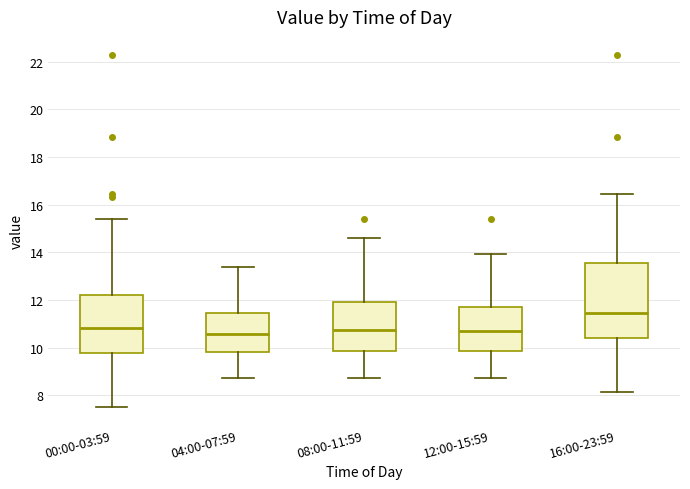

Reading left to right, read every box against the y-axis: the position of its median line, the range the box covers, and the ends of its whiskers. The values are not printed on the chart, so give them approximately, as read against the axis.

00:00-03:59: median 10.8, box 9.8 to 12.2, whiskers 7.6 to 15.4
04:00-07:59: median 10.6, box 9.8 to 11.4, whiskers 8.8 to 13.4
08:00-11:59: median 10.8, box 9.8 to 12.0, whiskers 8.8 to 14.6
12:00-15:59: median 10.8, box 9.8 to 11.6, whiskers 8.8 to 14.0
16:00-23:59: median 11.4, box 10.4 to 13.6, whiskers 8.2 to 16.4